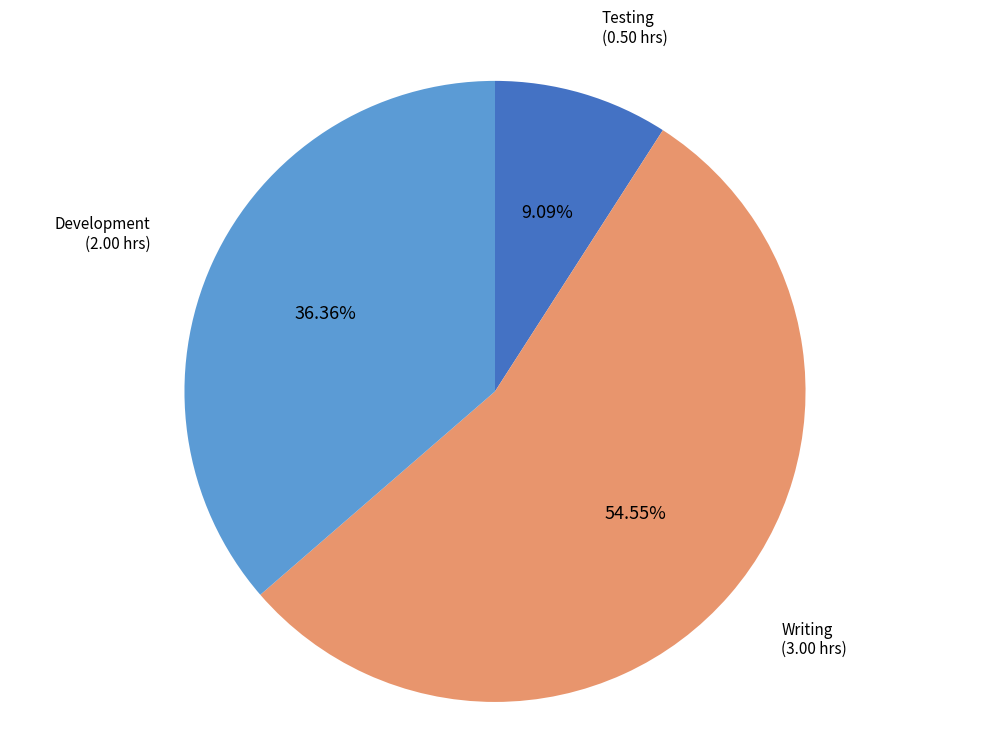

The Writing slice represents 55% of the pie. True or false?

True